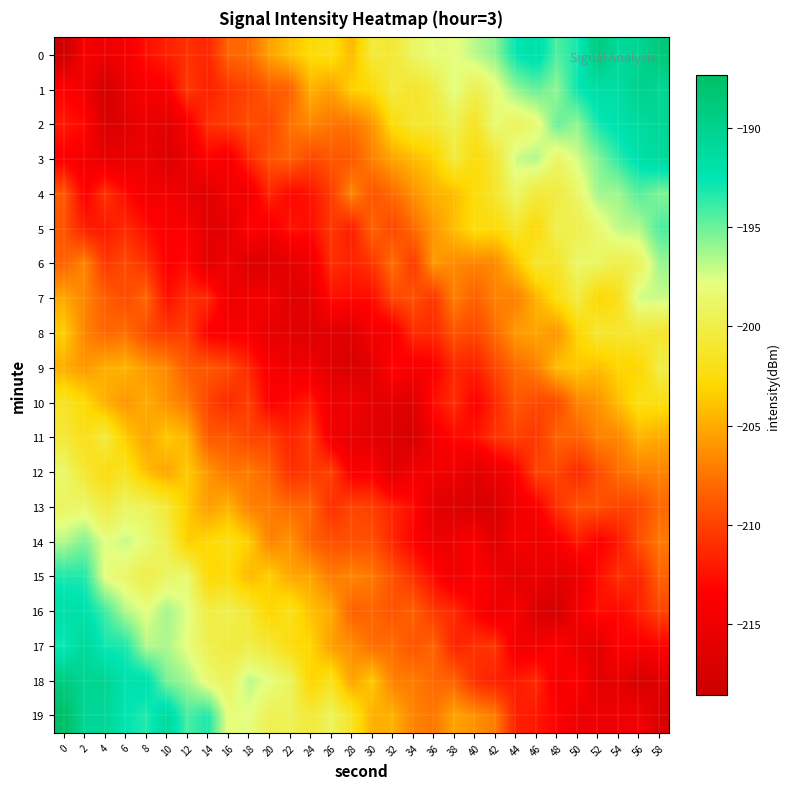

Between 34 and 16, which is larger?

34